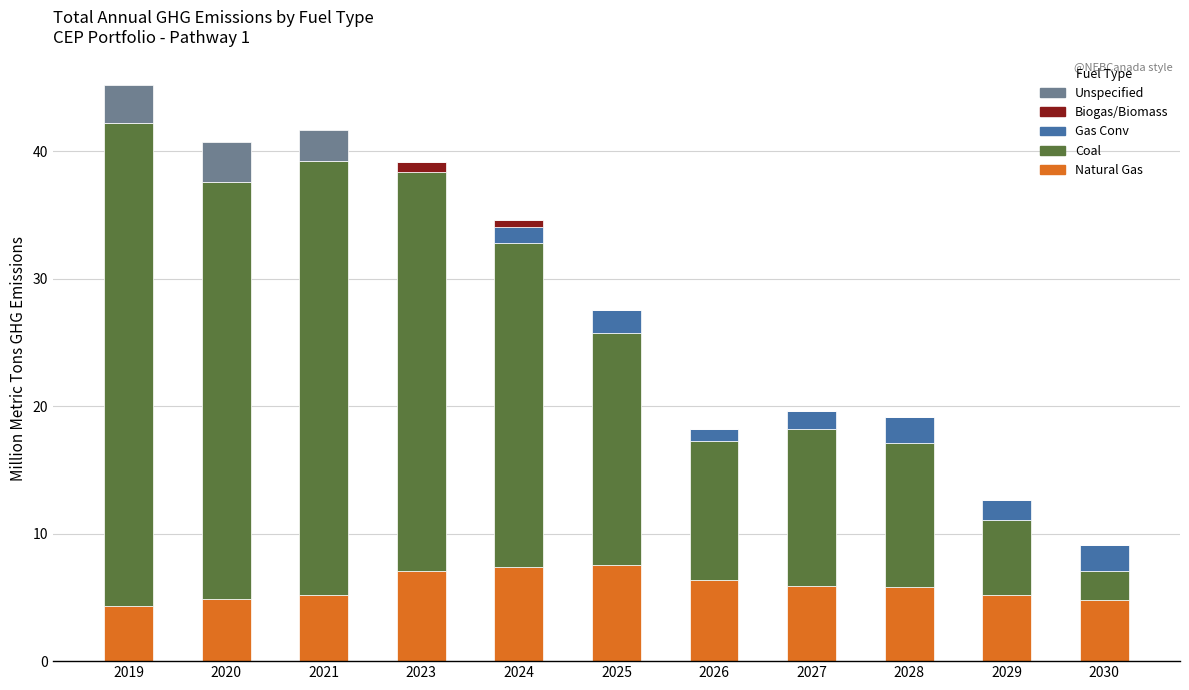

Is it true that Natural Gas equals 5.8 at 2028?

True